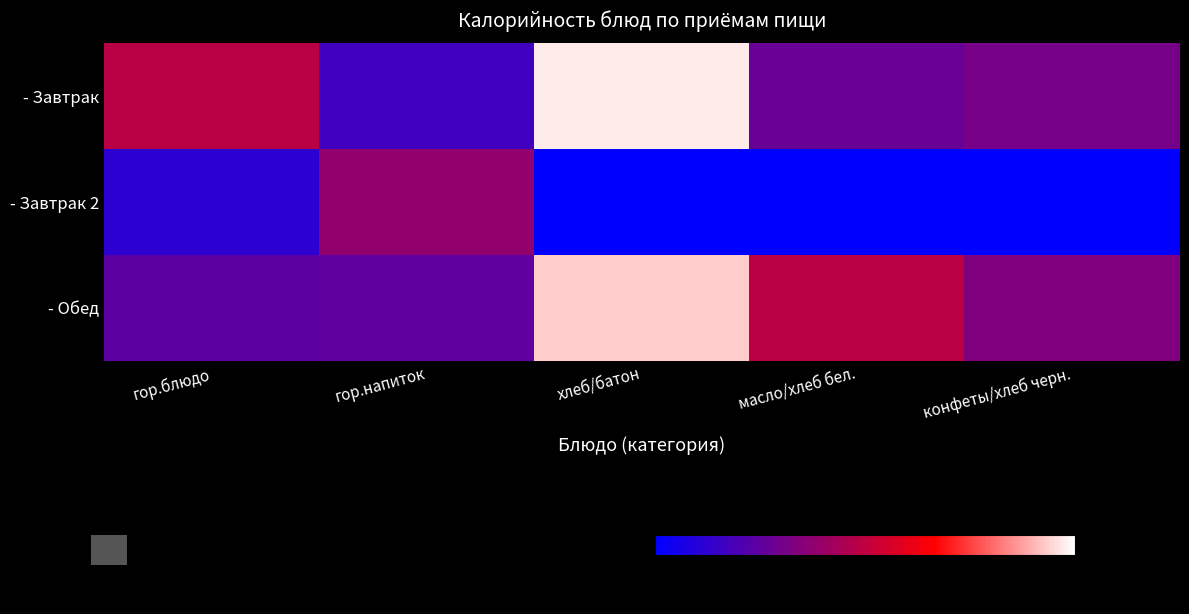

Which series has the widest spread of values?

- Завтрак